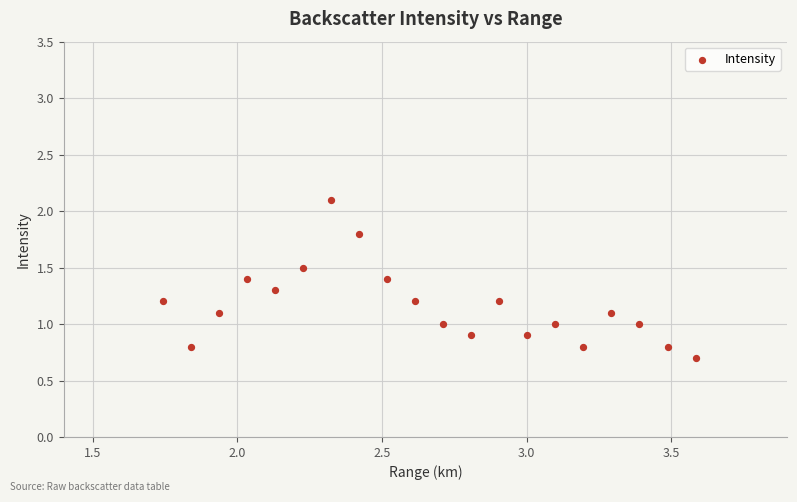

What is the range of Y values (max minus min)?

1.4